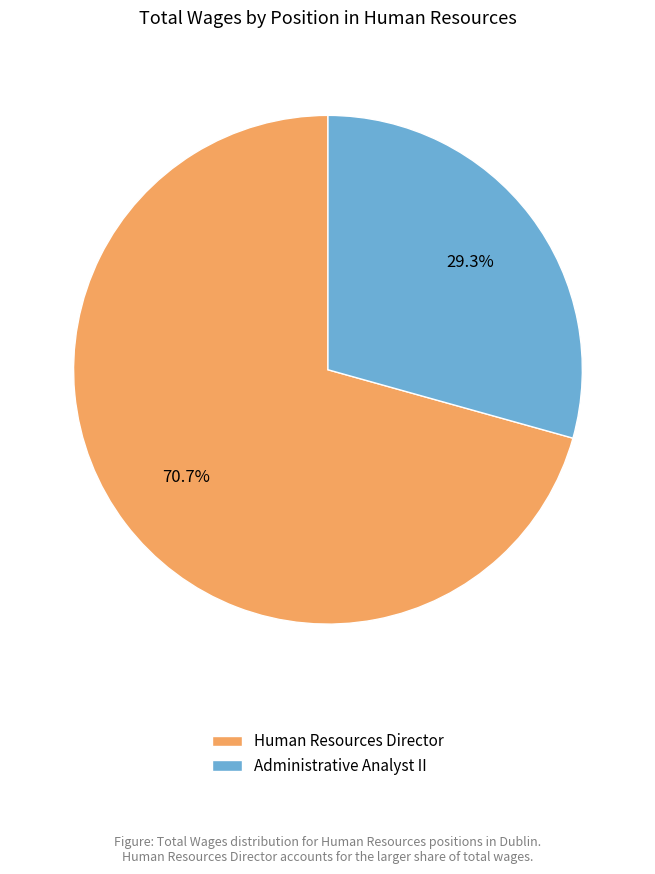

Does Administrative Analyst II account for over 50% of the chart?

No